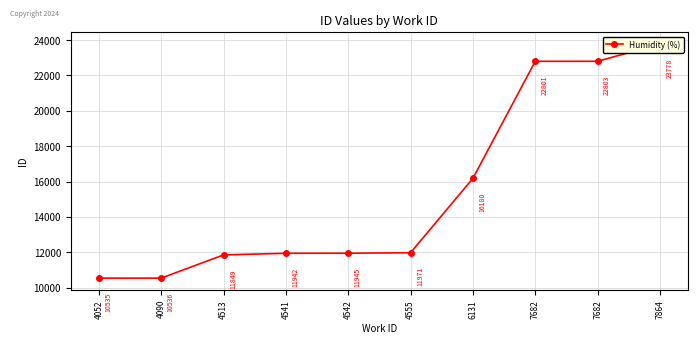

What is the approximate value at 4542, to the nearest 50?

11950